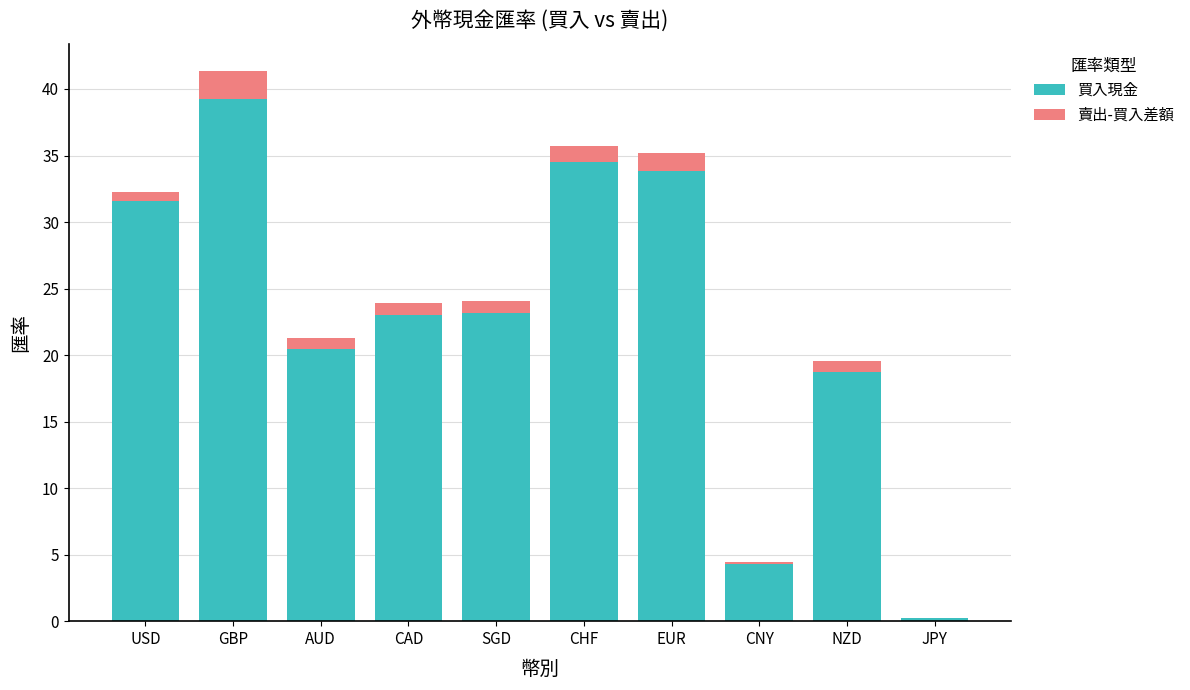

What is the sum of all 買入現金 values?

229.1